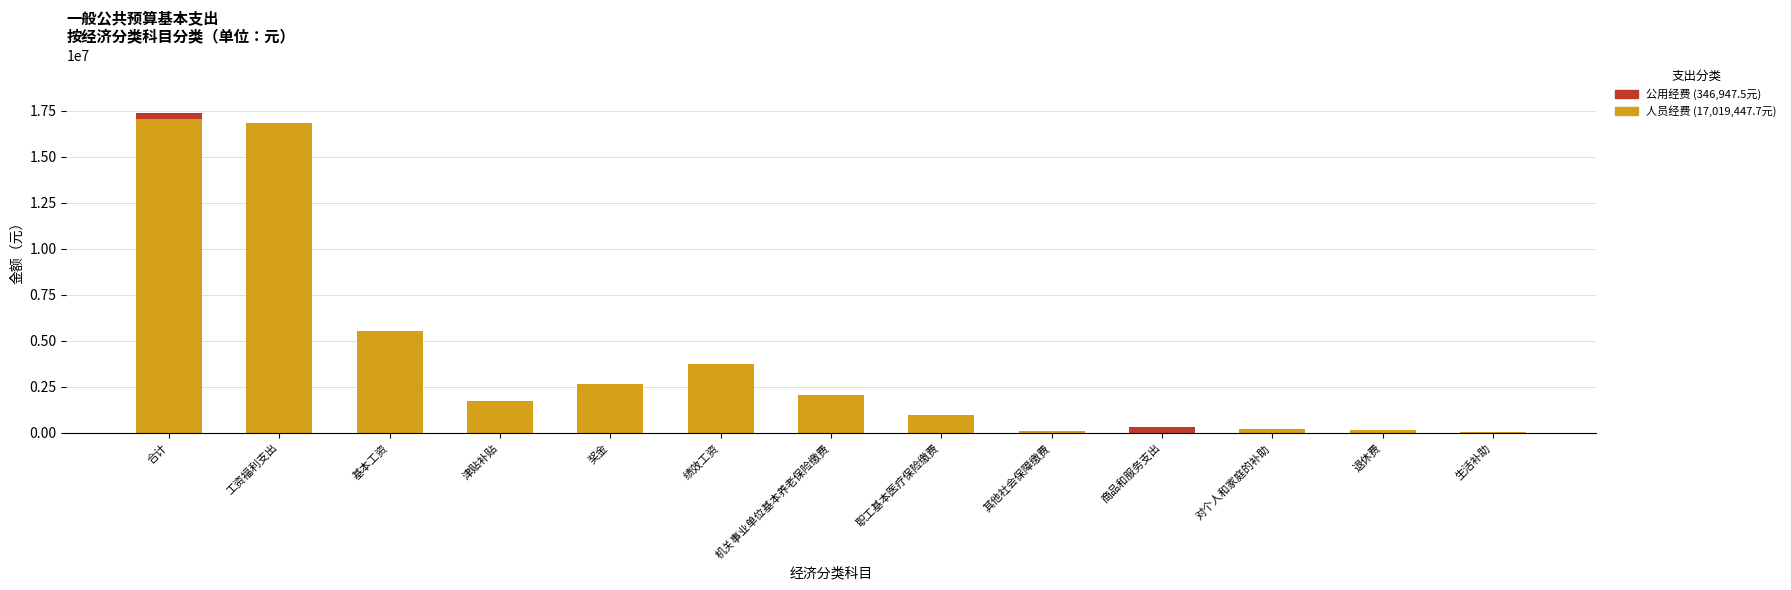

Is it true that 人员经费 (17,019,447.7元) equals 5534590.8 at 基本工资?

True